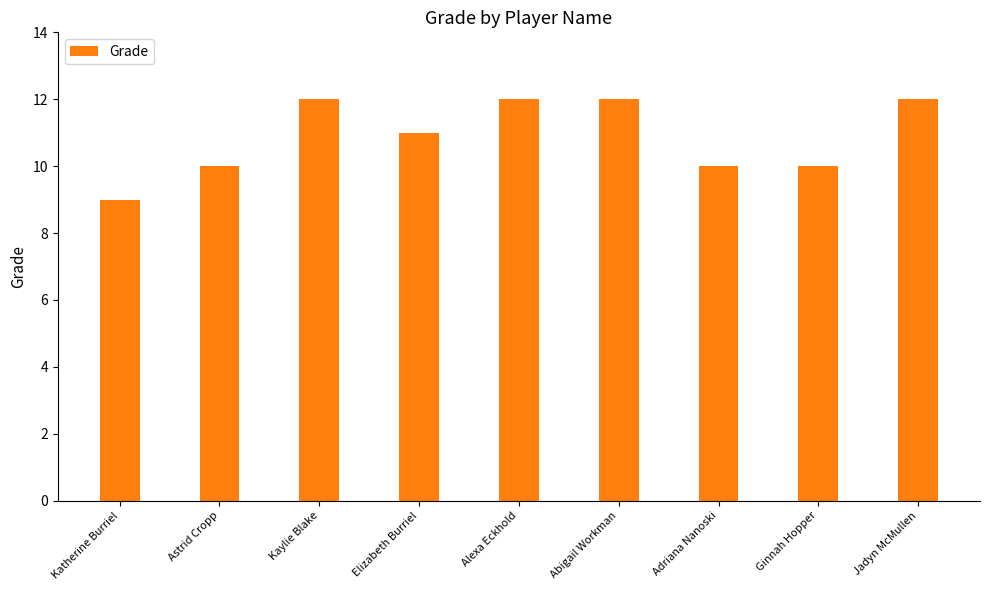

What position from the right is Adriana Nanoski?

3